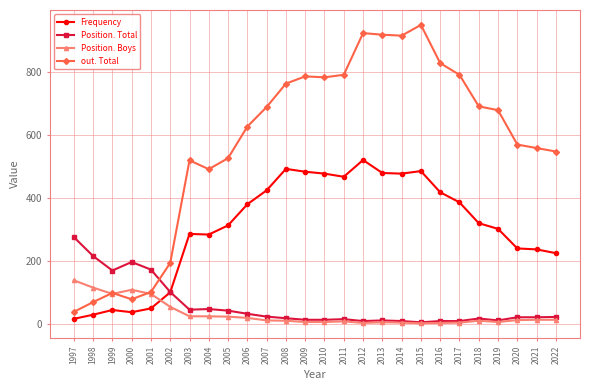

True or false: out. Total and Frequency cross at least once.

False